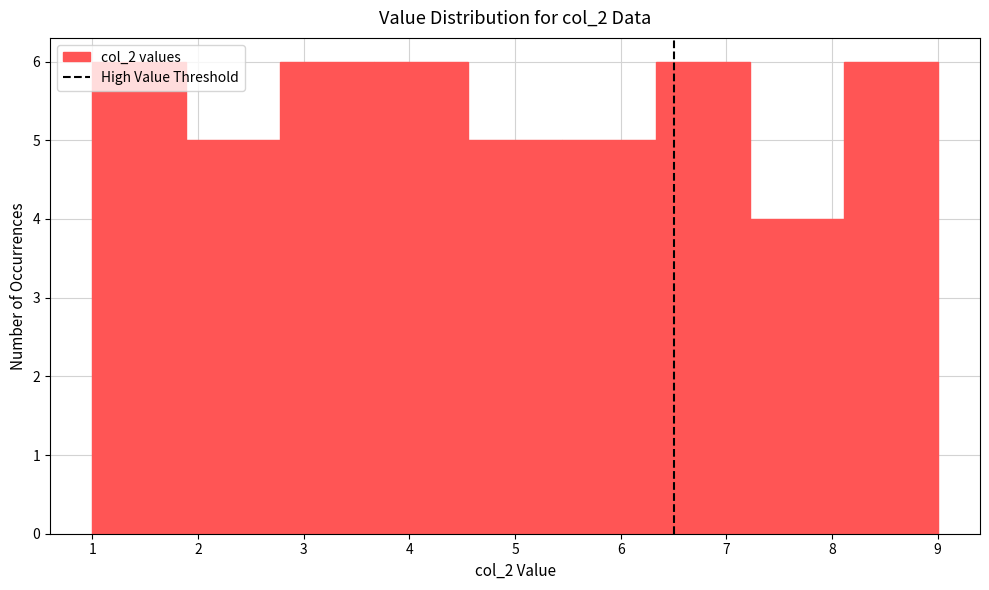

How tall is the bar that spans 7.2 to 8.1 on the x-axis? Neither the bar edges nor the heights are printed on the chart, so give them approximately, as read against the axes.

4